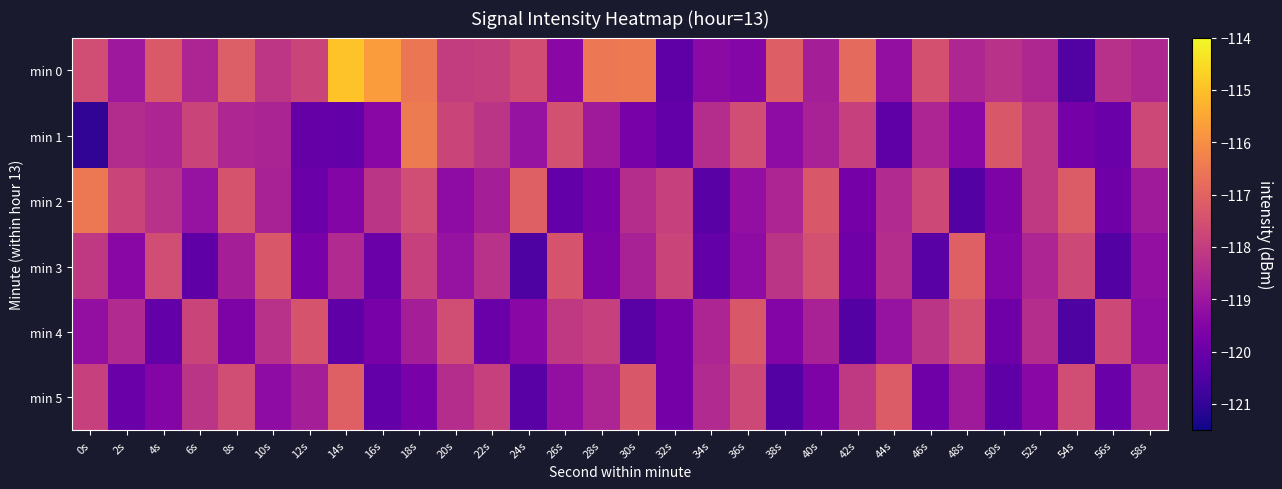

What is the difference between the highest and lowest values at 48s?

3.3